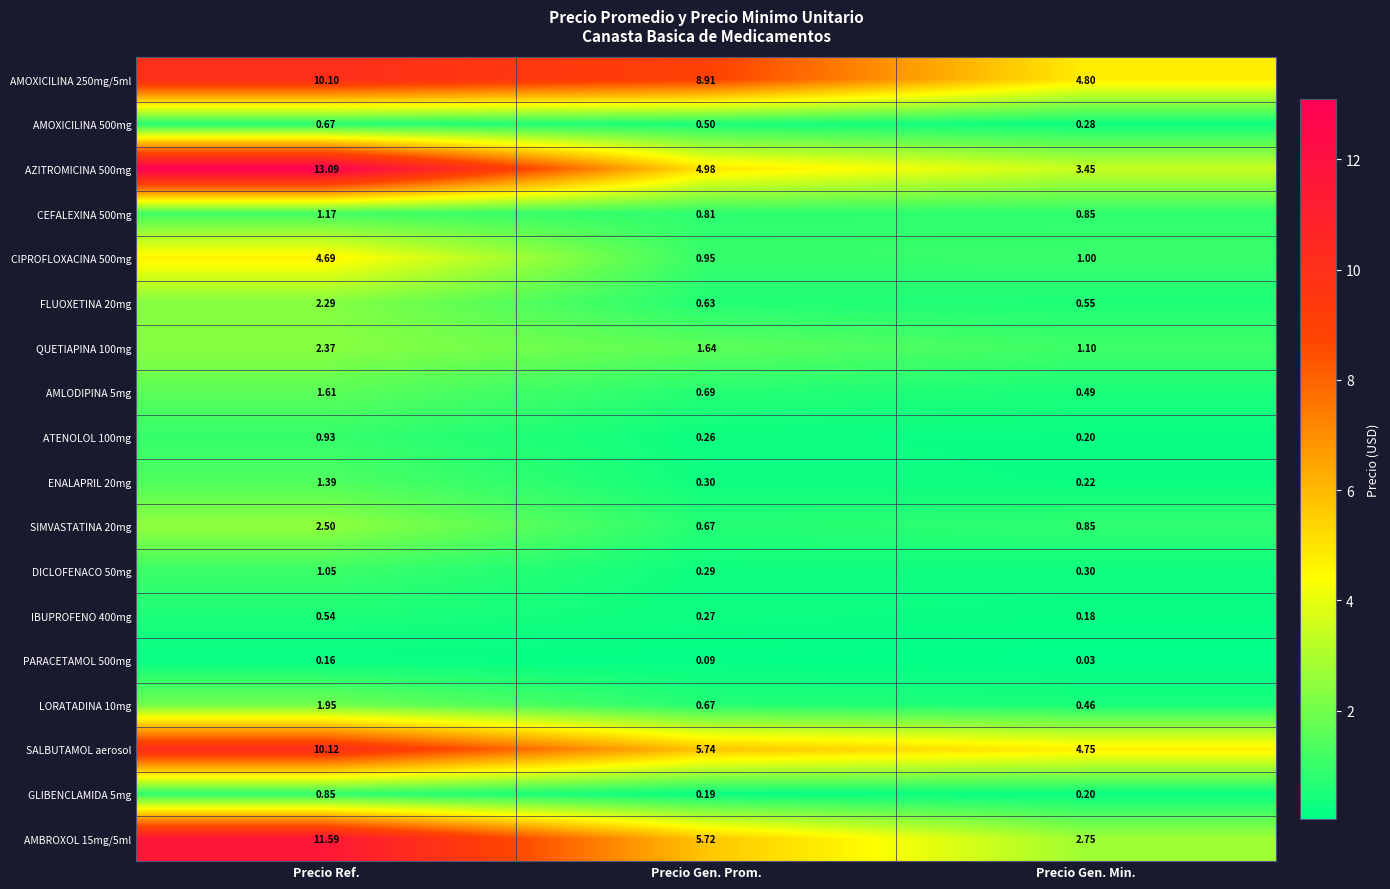

Rank the series by their maximum value, from highest to lowest.

AZITROMICINA 500mg, AMBROXOL 15mg/5ml, SALBUTAMOL aerosol, AMOXICILINA 250mg/5ml, CIPROFLOXACINA 500mg, SIMVASTATINA 20mg, QUETIAPINA 100mg, FLUOXETINA 20mg, LORATADINA 10mg, AMLODIPINA 5mg, ENALAPRIL 20mg, CEFALEXINA 500mg, DICLOFENACO 50mg, ATENOLOL 100mg, GLIBENCLAMIDA 5mg, AMOXICILINA 500mg, IBUPROFENO 400mg, PARACETAMOL 500mg